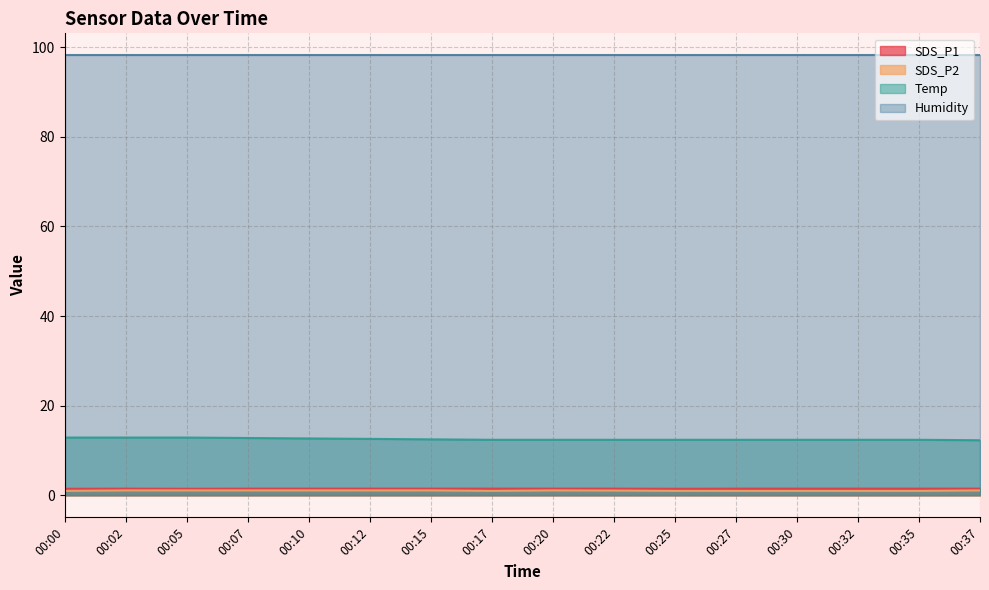

List the labels in order of SDS_P1 value, largest first.

00:02, 00:07, 00:10, 00:12, 00:15, 00:17, 00:20, 00:22, 00:27, 00:30, 00:32, 00:35, 00:37, 00:00, 00:05, 00:25